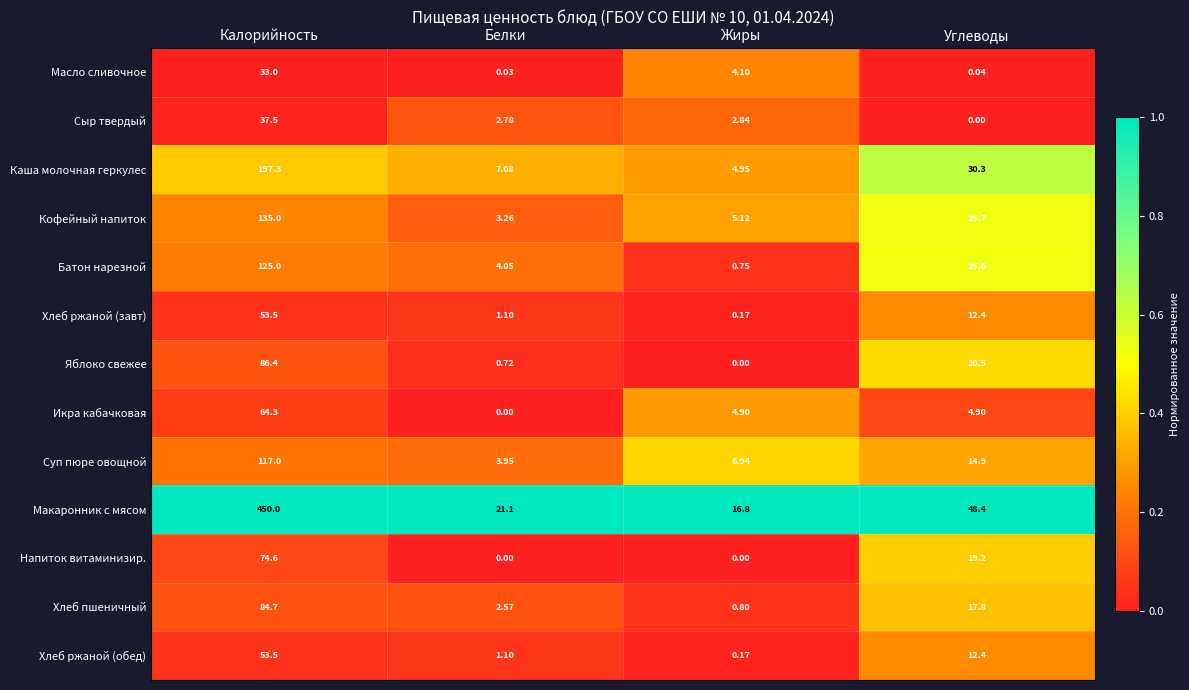

At which label does Сыр твердый reach its minimum?

Углеводы